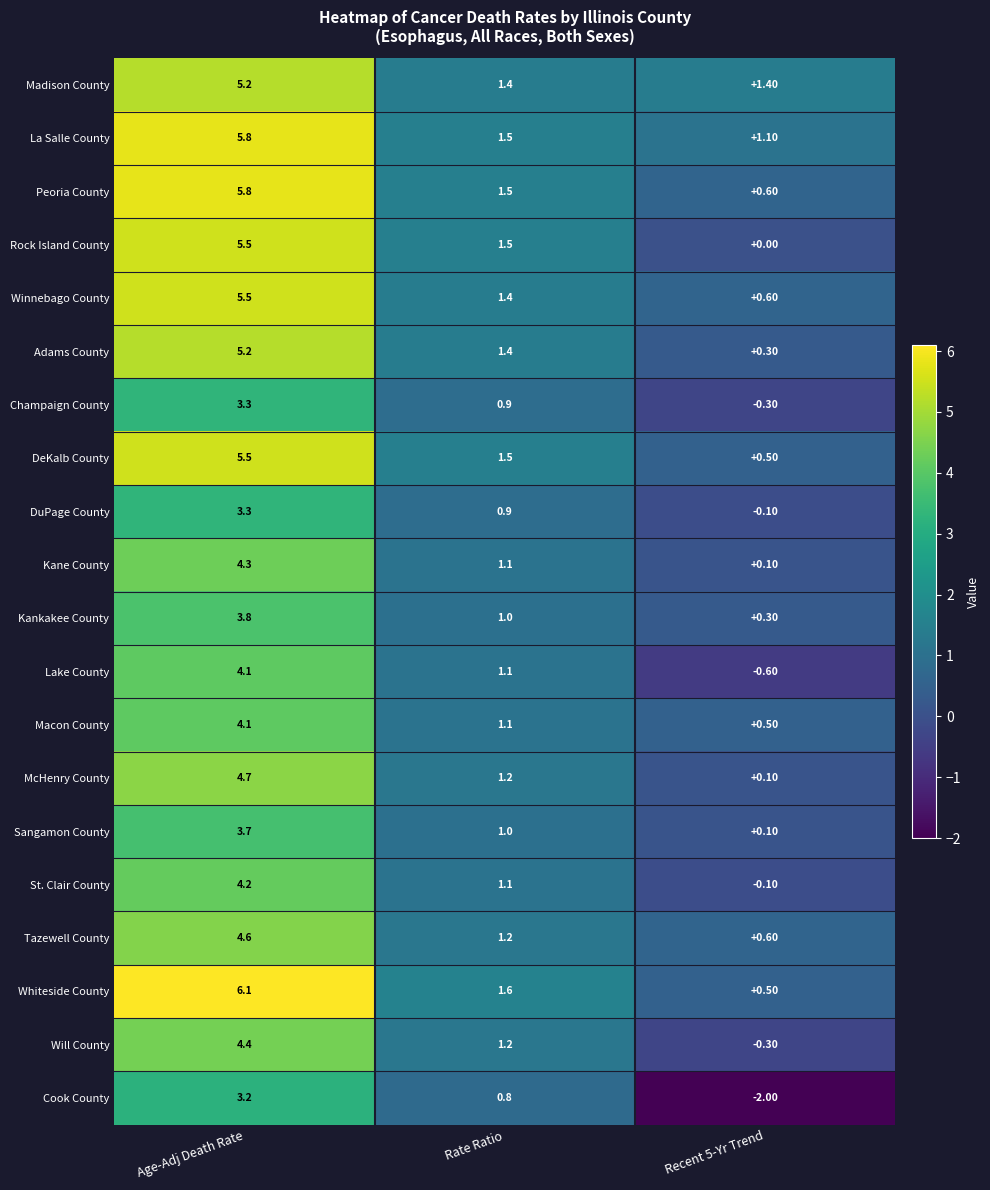

Which series has the largest total across all categories?

La Salle County